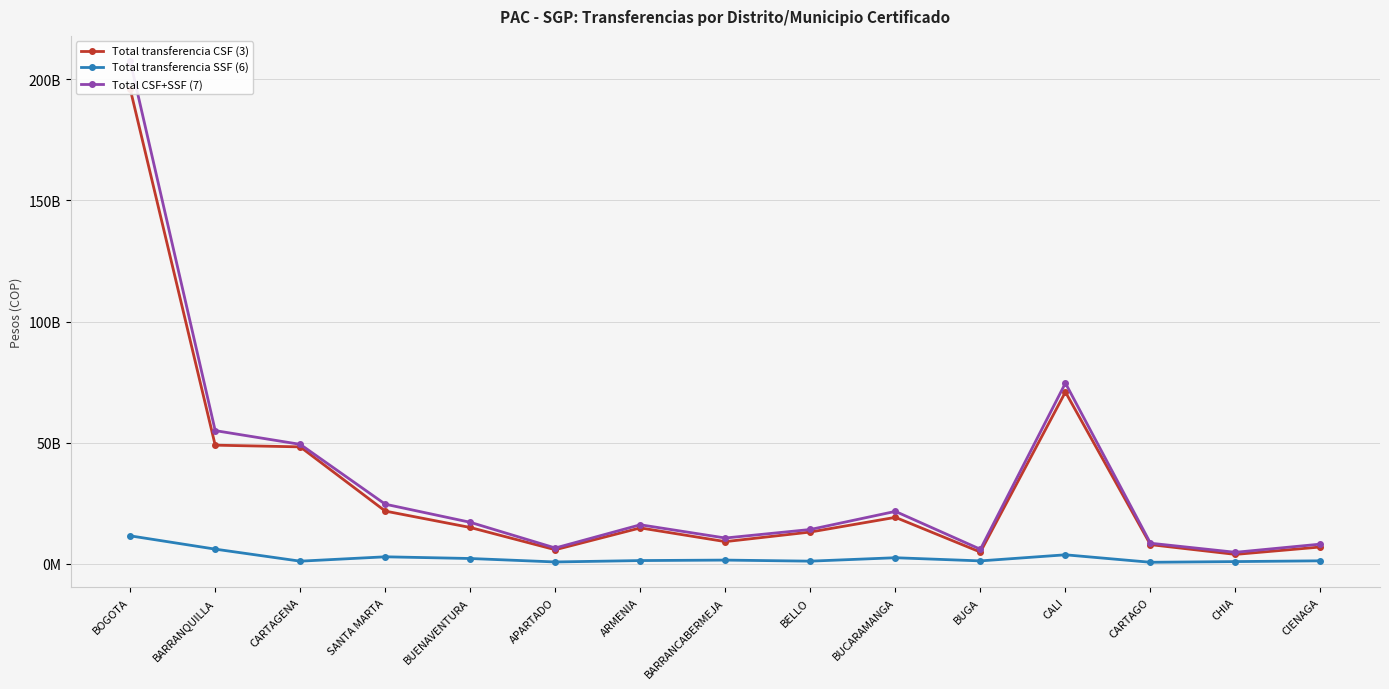

Which series has the widest spread of values?

Total CSF+SSF (7)